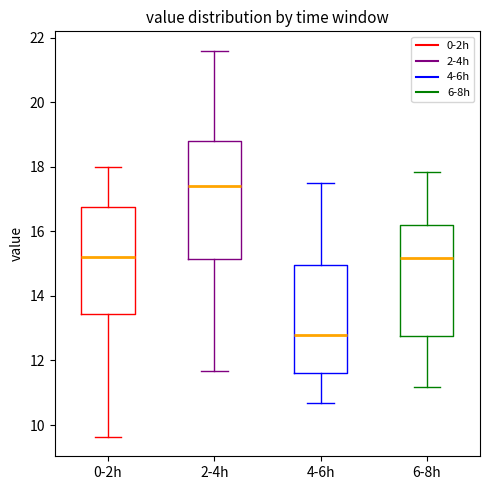

Where does the lower whisker of the box for 4-6h end on the y-axis? The values are not printed on the chart, so give them approximately, as read against the axis.

10.6